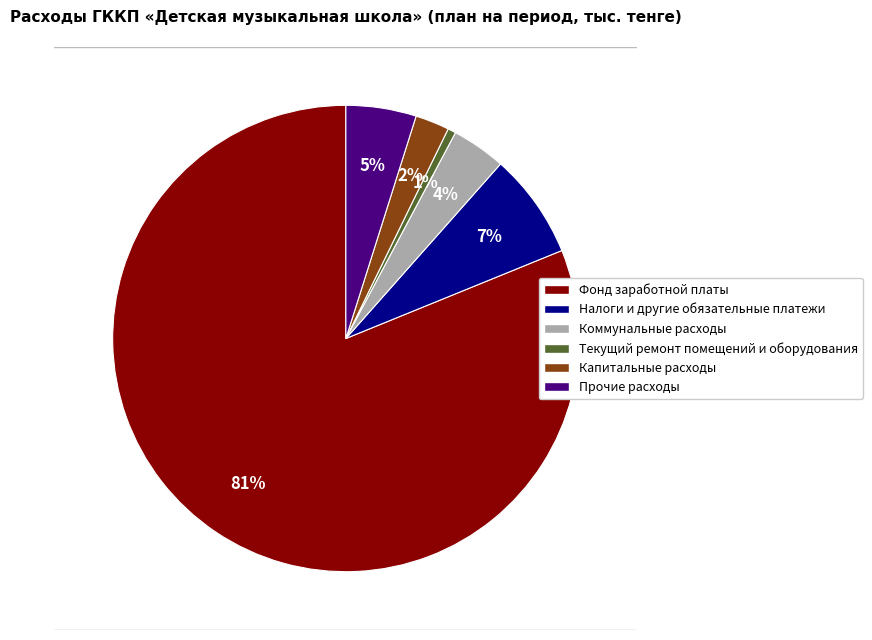

To the nearest percent, what is the combined percentage of Прочие расходы and Фонд заработной платы?

86%